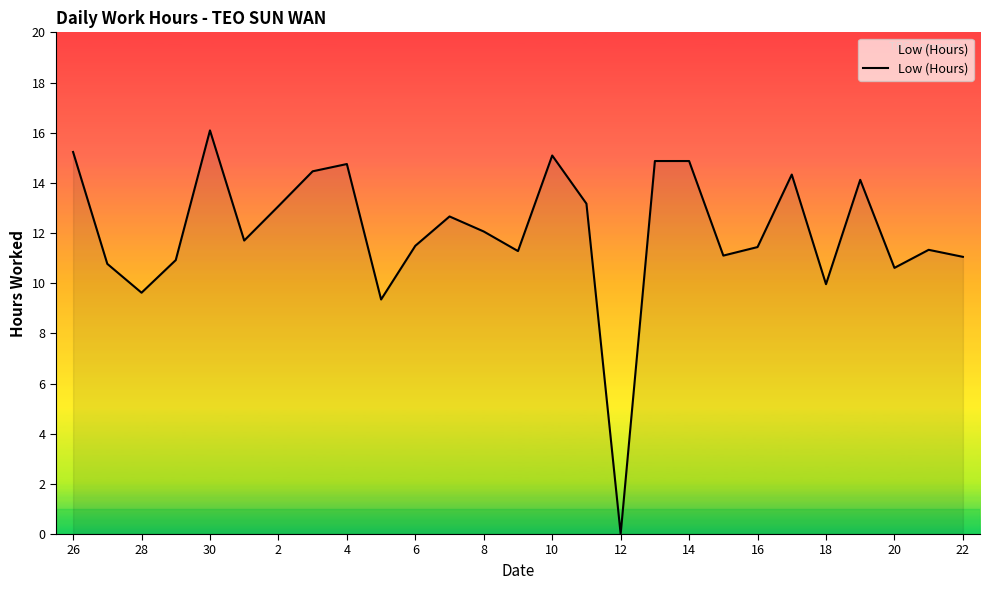

How many points are higher than both their immediate neighbors (excluding endpoints)?

7